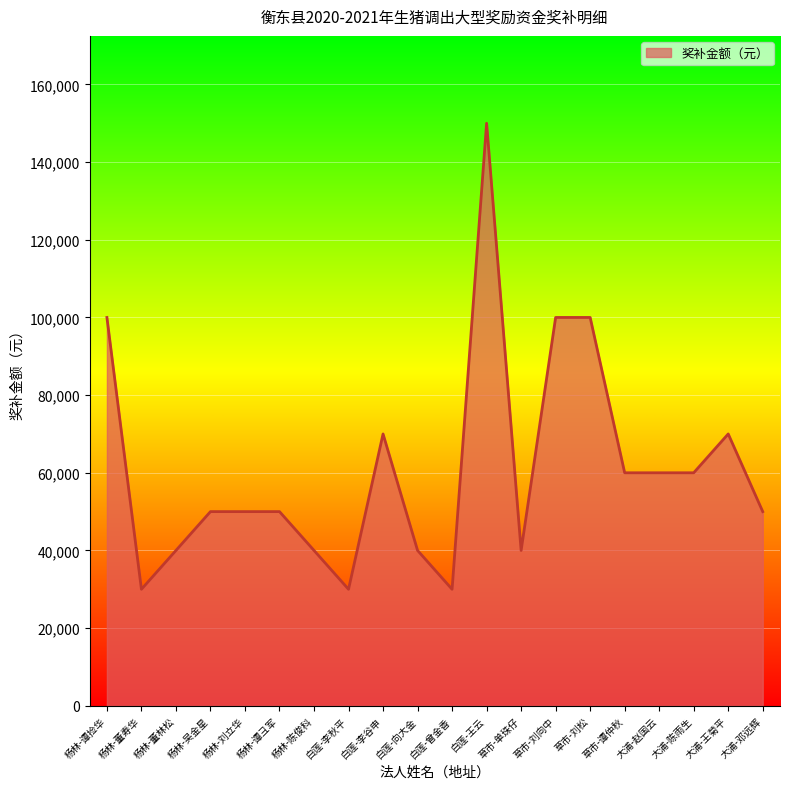

What is the maximum value shown in the chart?

150000